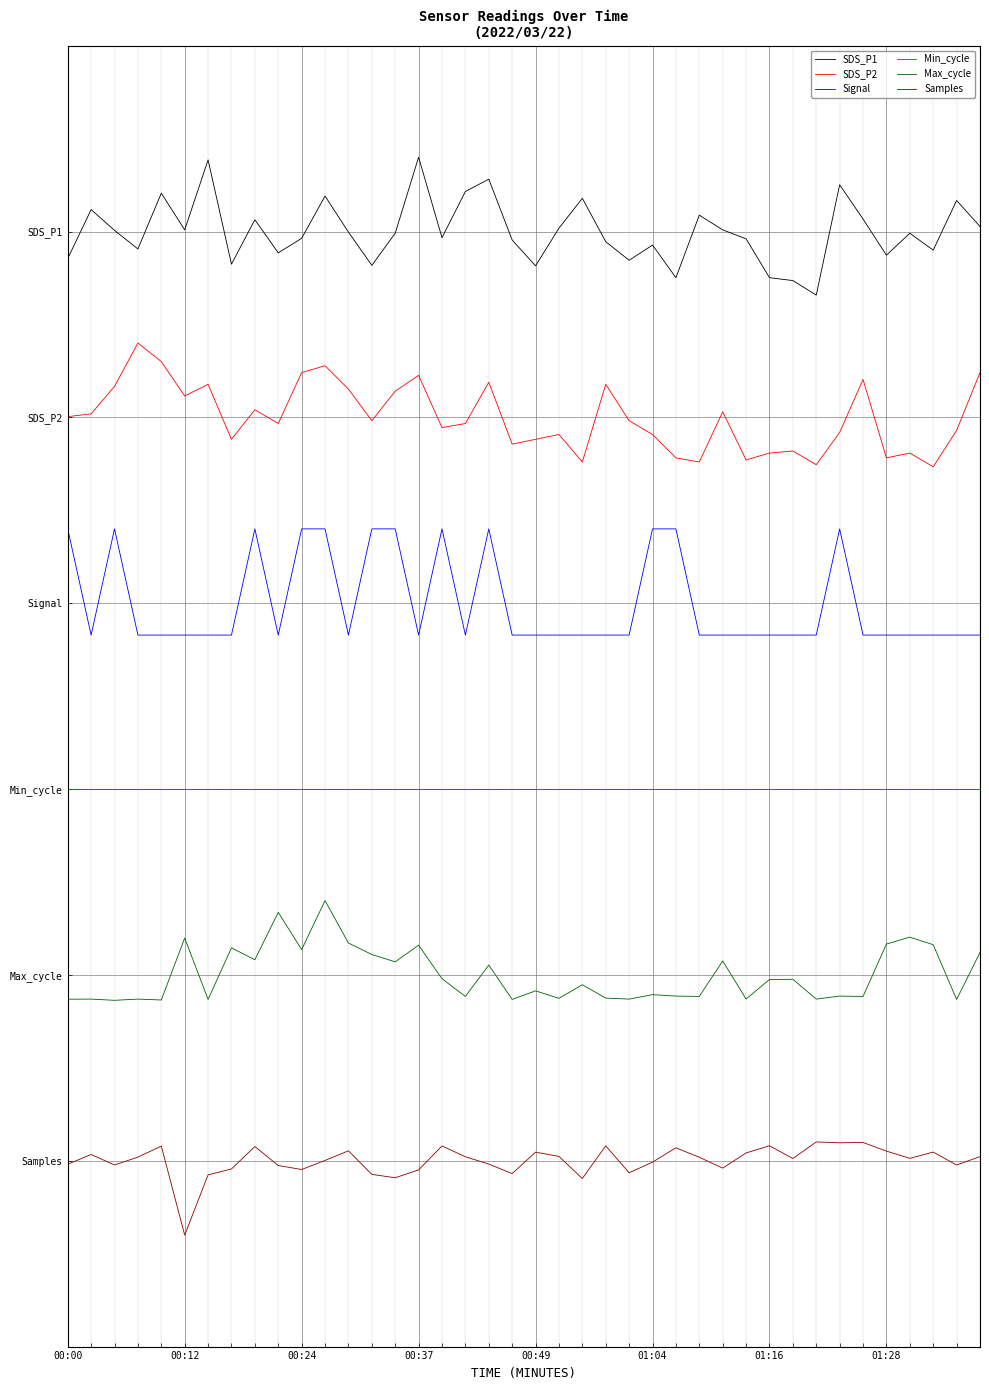

Rank the series by their average value, from lowest to highest.

Samples, Max_cycle, Min_cycle, Signal, SDS_P2, SDS_P1